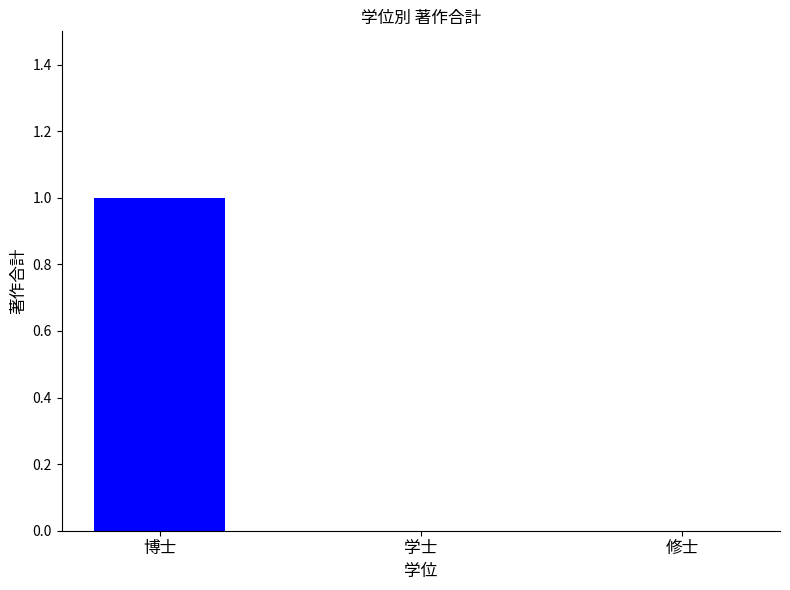

The value at 学士 is 0. True or false?

True